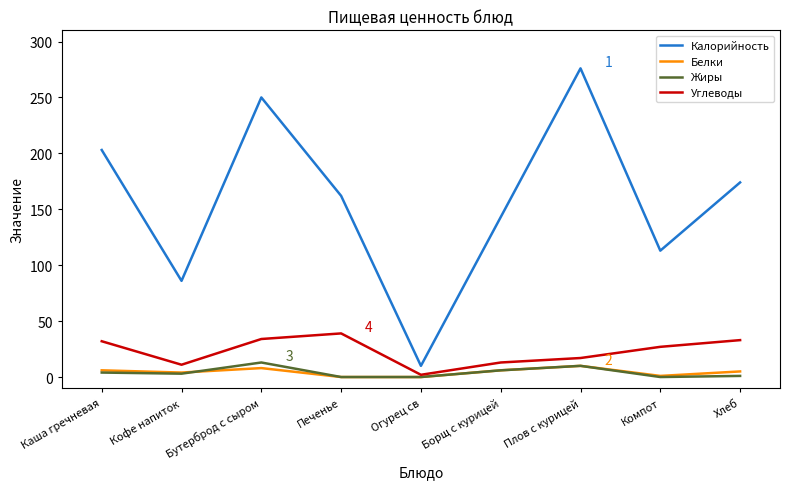

What is the sum of all Жиры values?

37